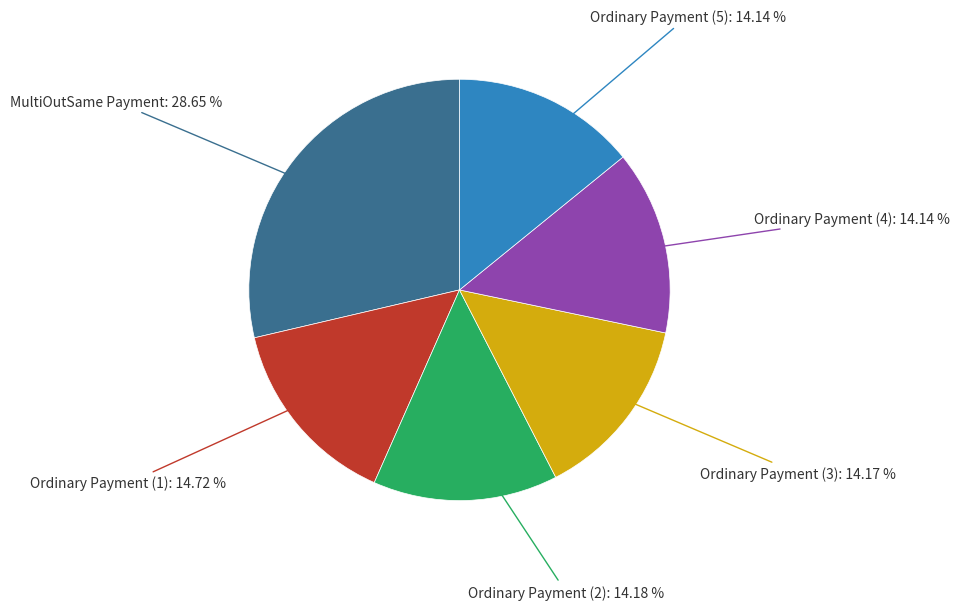

Is the sum of Ordinary Payment (3) and MultiOutSame Payment greater than half?

No